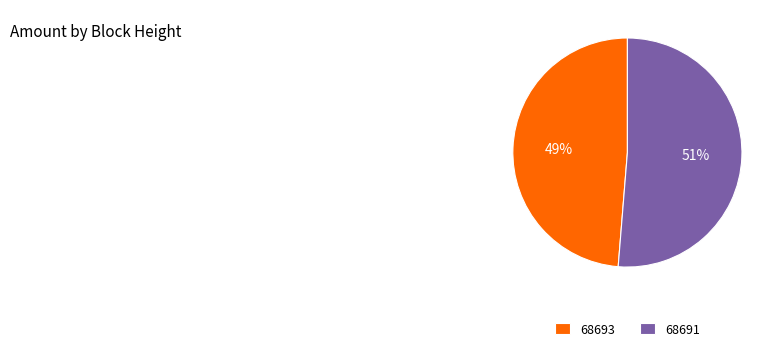

Between 68691 and 68693, which is larger?

68691